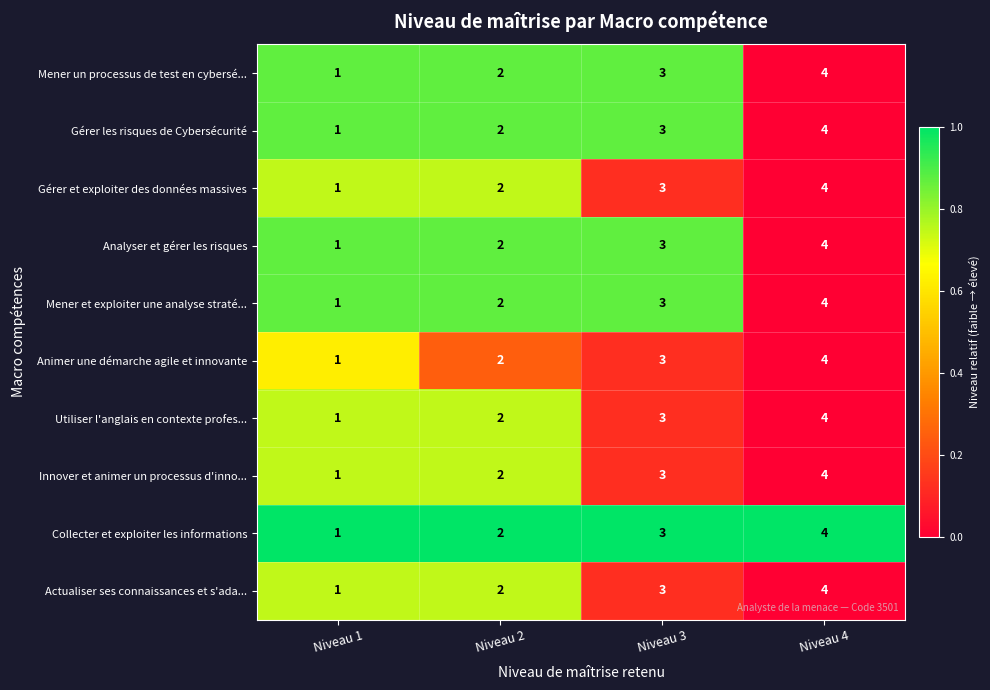

List the labels in order of Utiliser l'anglais en contexte profes... value, smallest first.

Niveau 1, Niveau 2, Niveau 3, Niveau 4